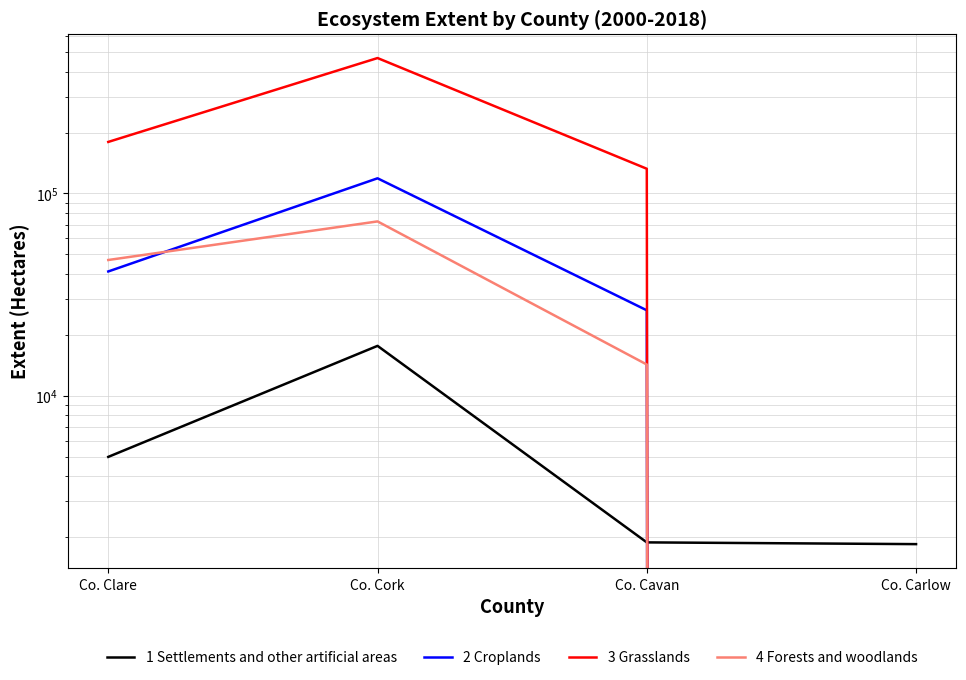

Reading right to left, list all the values displayed in this chart.

1 Settlements and other artificial areas: 1845	1882	17631	4982
2 Croplands: 0	26431	118781	41132
3 Grasslands: 0	132419	467055	179729
4 Forests and woodlands: 0	14257	72716	46861